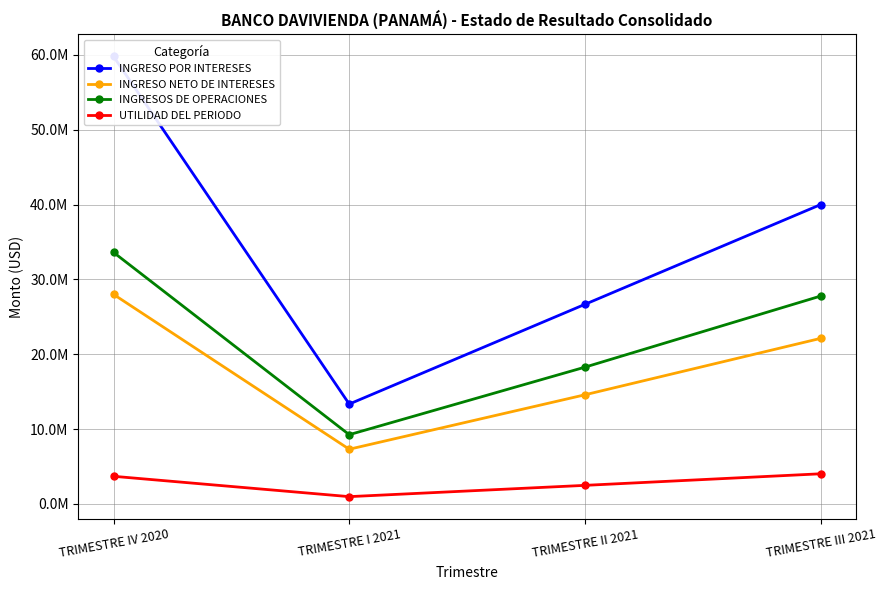

True or false: INGRESOS DE OPERACIONES has a value of 33612020.0 at TRIMESTRE IV 2020.

True